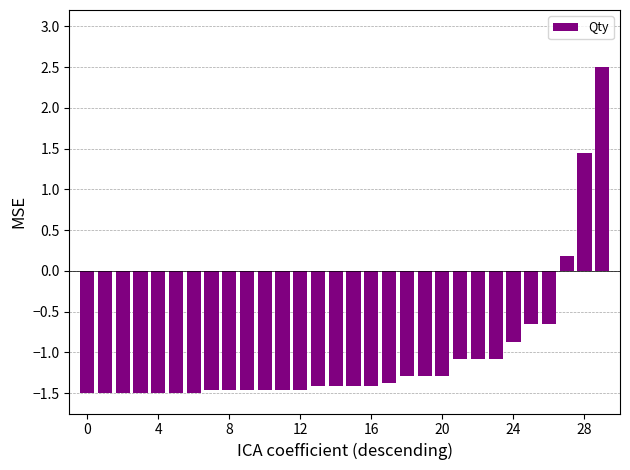

Are the bars grouped side by side (vs. stacked)?

No